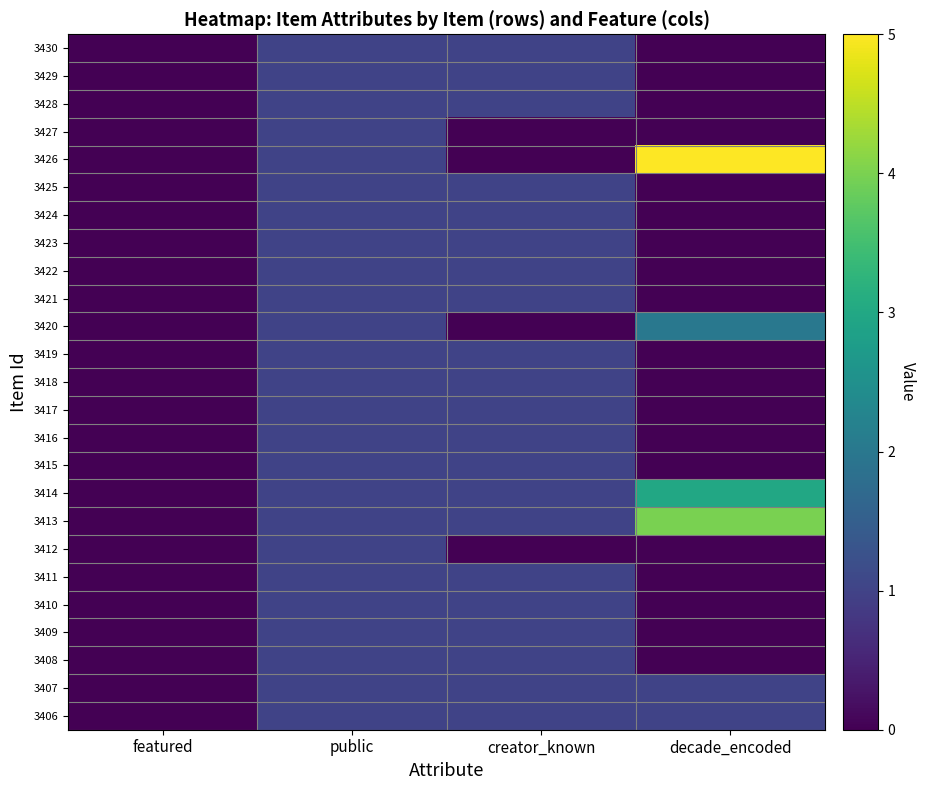

Reading left to right, what are all the values shown in this chart?

3430: featured=0	public=1	creator_known=1	decade_encoded=0
3429: featured=0	public=1	creator_known=1	decade_encoded=0
3428: featured=0	public=1	creator_known=1	decade_encoded=0
3427: featured=0	public=1	creator_known=0	decade_encoded=0
3426: featured=0	public=1	creator_known=0	decade_encoded=5
3425: featured=0	public=1	creator_known=1	decade_encoded=0
3424: featured=0	public=1	creator_known=1	decade_encoded=0
3423: featured=0	public=1	creator_known=1	decade_encoded=0
3422: featured=0	public=1	creator_known=1	decade_encoded=0
3421: featured=0	public=1	creator_known=1	decade_encoded=0
3420: featured=0	public=1	creator_known=0	decade_encoded=2
3419: featured=0	public=1	creator_known=1	decade_encoded=0
3418: featured=0	public=1	creator_known=1	decade_encoded=0
3417: featured=0	public=1	creator_known=1	decade_encoded=0
3416: featured=0	public=1	creator_known=1	decade_encoded=0
3415: featured=0	public=1	creator_known=1	decade_encoded=0
3414: featured=0	public=1	creator_known=1	decade_encoded=3
3413: featured=0	public=1	creator_known=1	decade_encoded=4
3412: featured=0	public=1	creator_known=0	decade_encoded=0
3411: featured=0	public=1	creator_known=1	decade_encoded=0
3410: featured=0	public=1	creator_known=1	decade_encoded=0
3409: featured=0	public=1	creator_known=1	decade_encoded=0
3408: featured=0	public=1	creator_known=1	decade_encoded=0
3407: featured=0	public=1	creator_known=1	decade_encoded=1
3406: featured=0	public=1	creator_known=1	decade_encoded=1